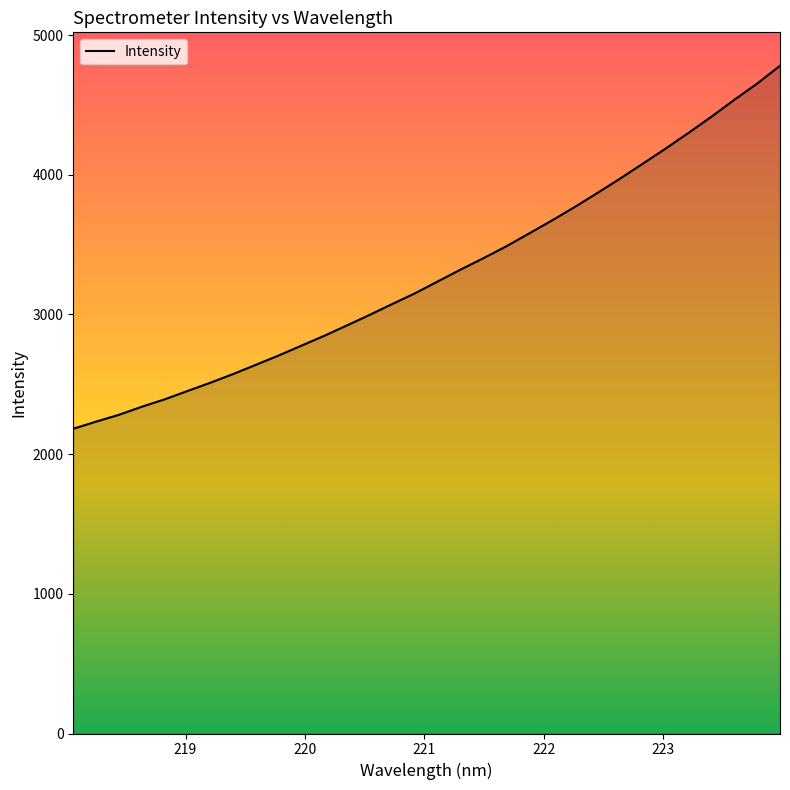

Does the chart display data point markers on the line(s)?

No